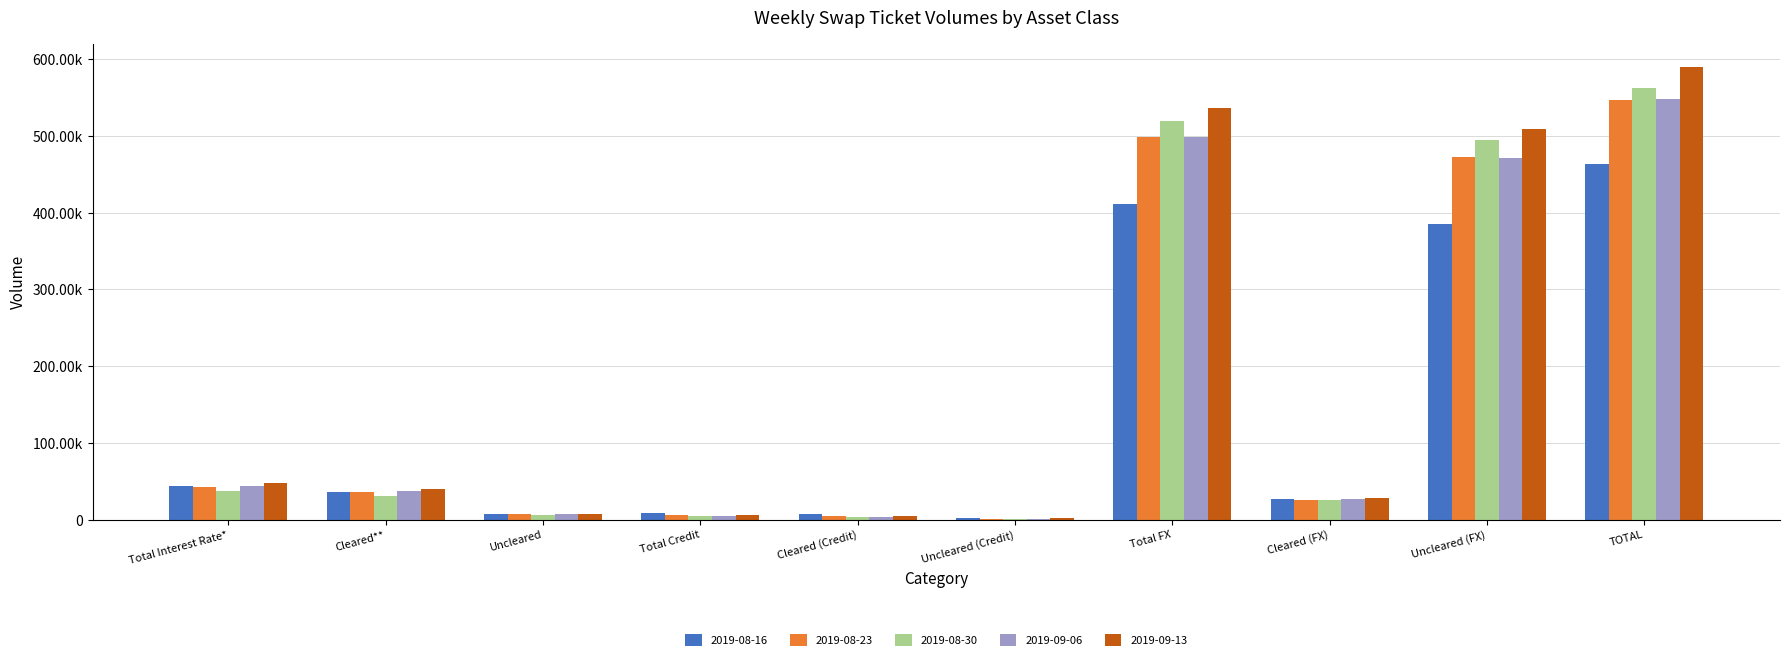

Are the bars grouped side by side (vs. stacked)?

Yes